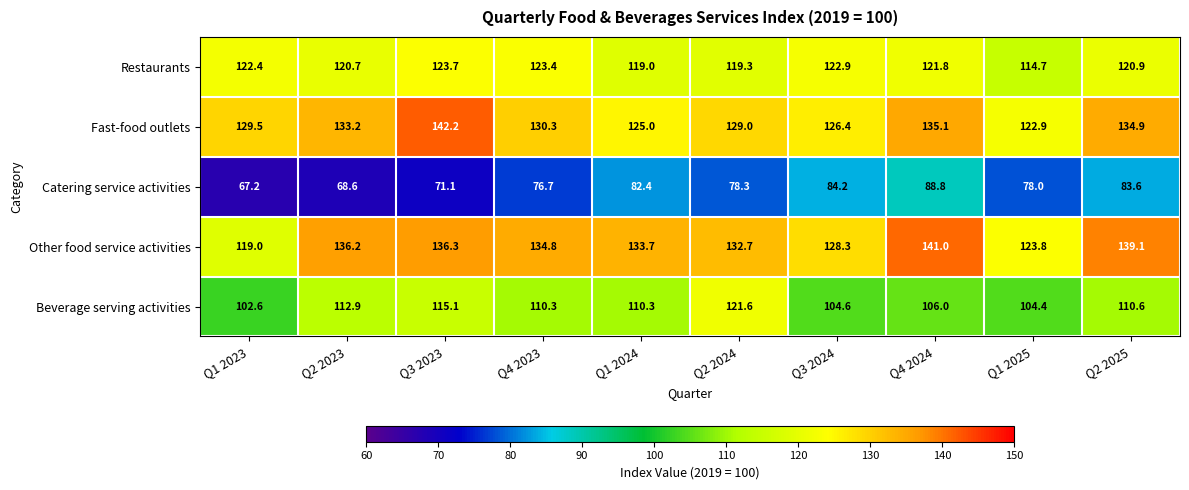

What is the smallest value displayed?

67.2